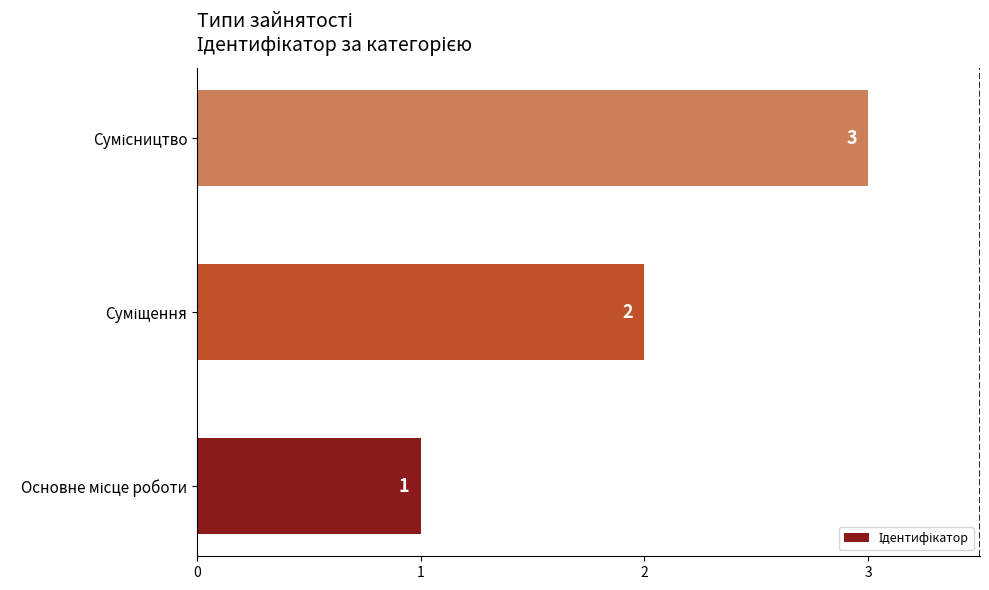

What is the greatest value displayed?

3